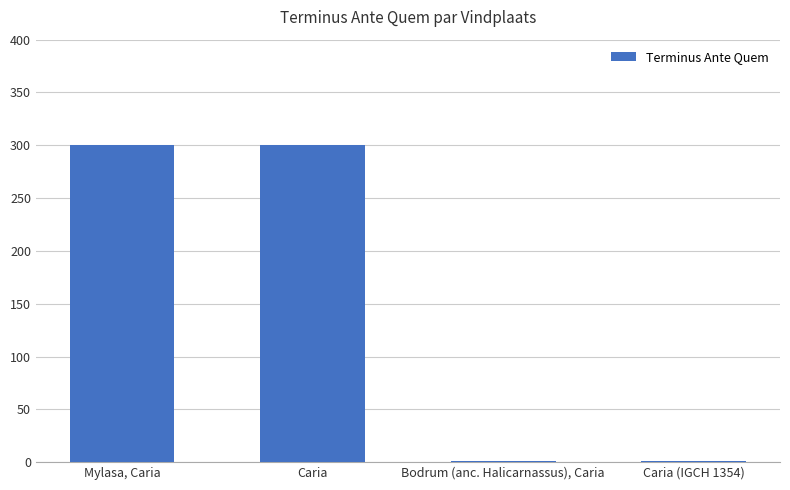

Count the values in the range 1 to 300.

4